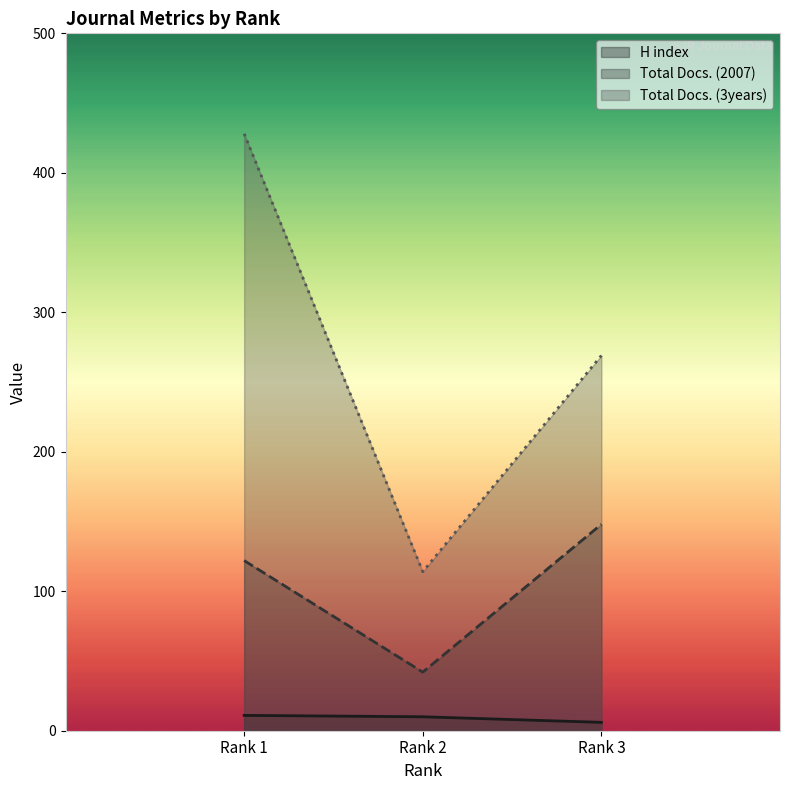

How many Total Docs. (3years) values are between 114 and 428?

3